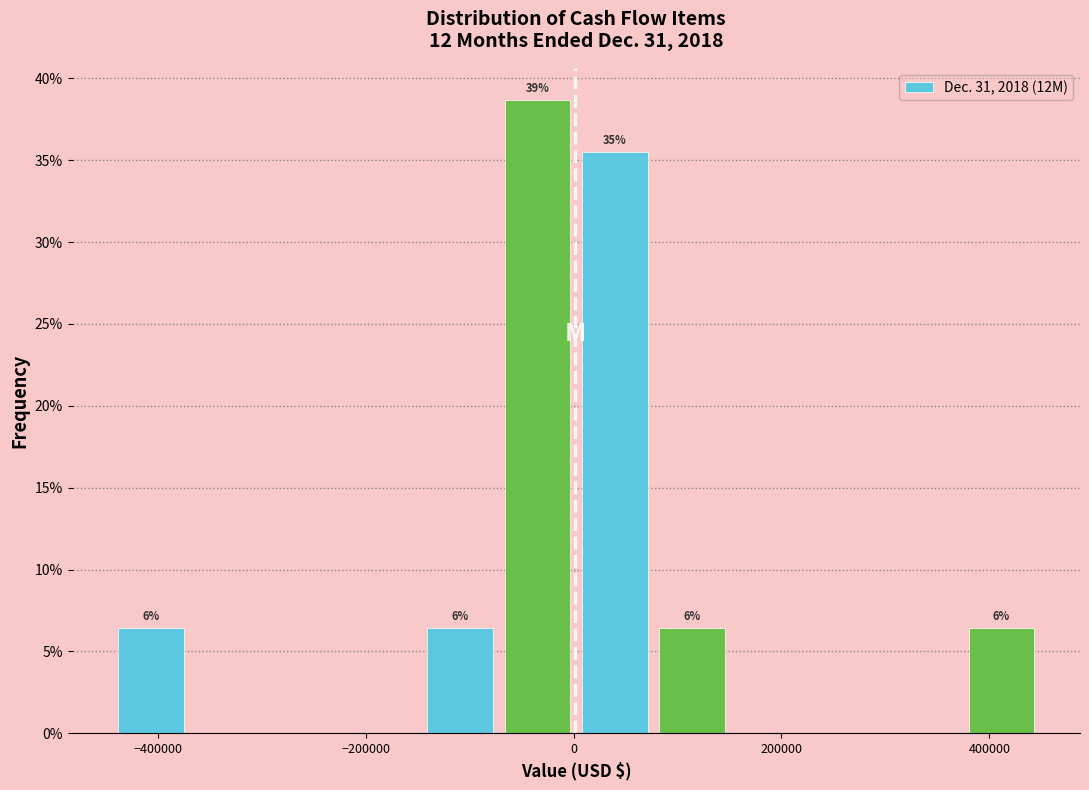

Read against the x-axis, roughly where is the centre of the tallest bar?

-40000